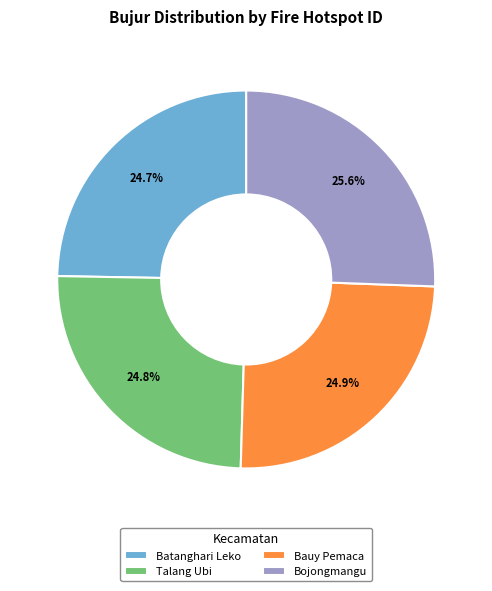

What is the ratio of the value at Bauy Pemaca to the value at Bojongmangu?

1.0